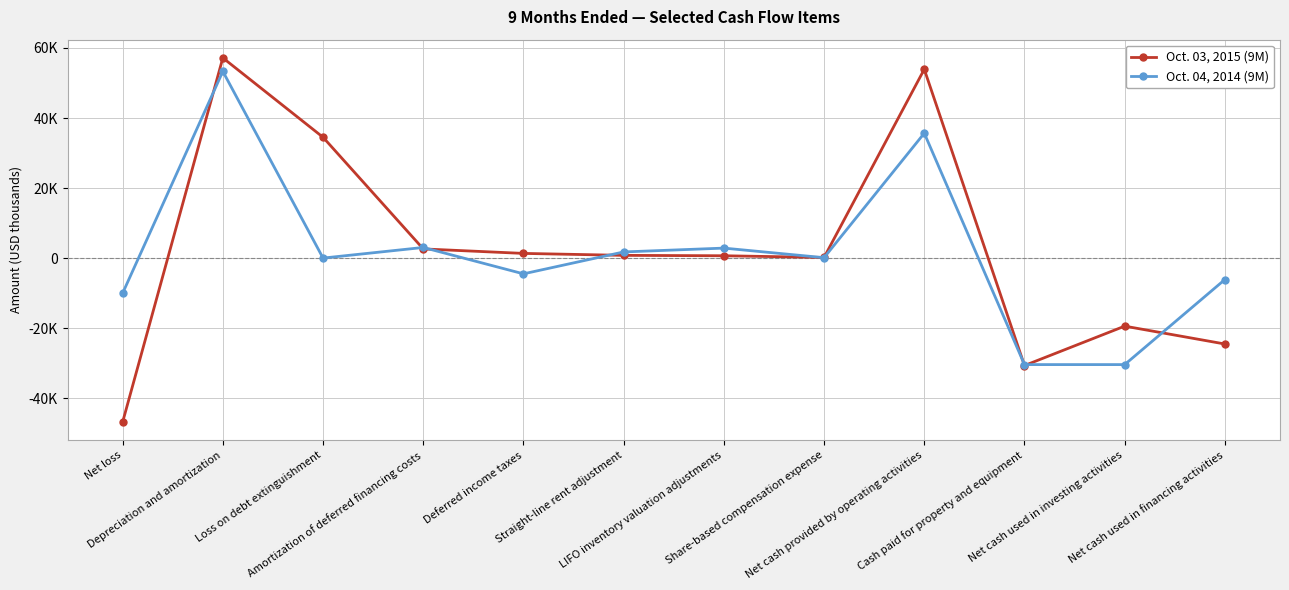

What is the smallest value displayed?

-46835